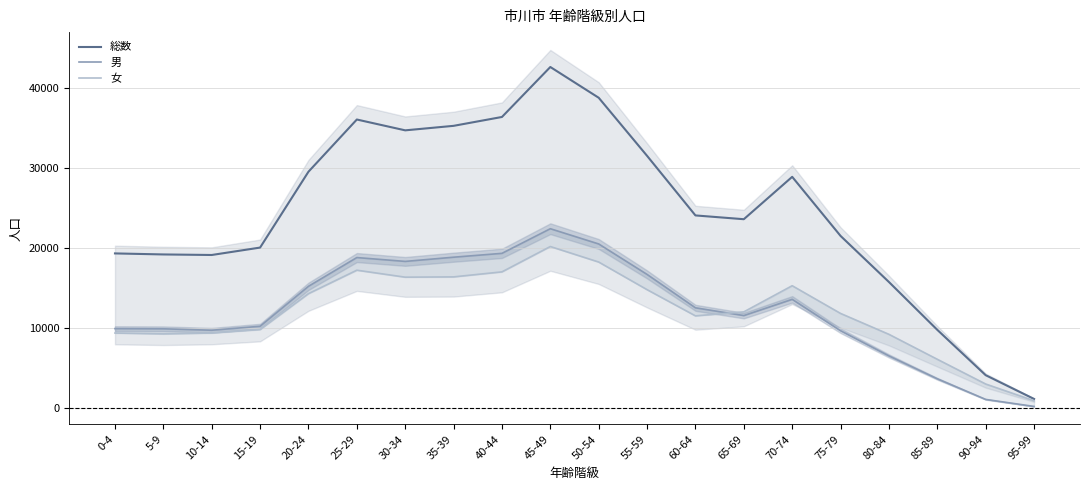

Does the chart display data point markers on the line(s)?

No